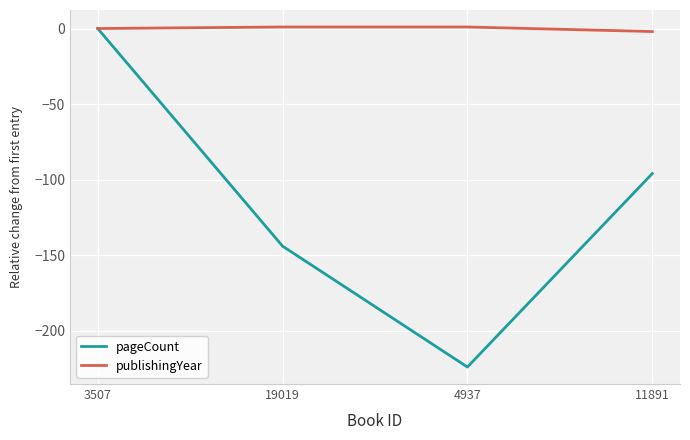

Reading right to left, extract all data points from this chart.

pageCount: 11891=-96	4937=-224	19019=-144	3507=0
publishingYear: 11891=-2	4937=1	19019=1	3507=0